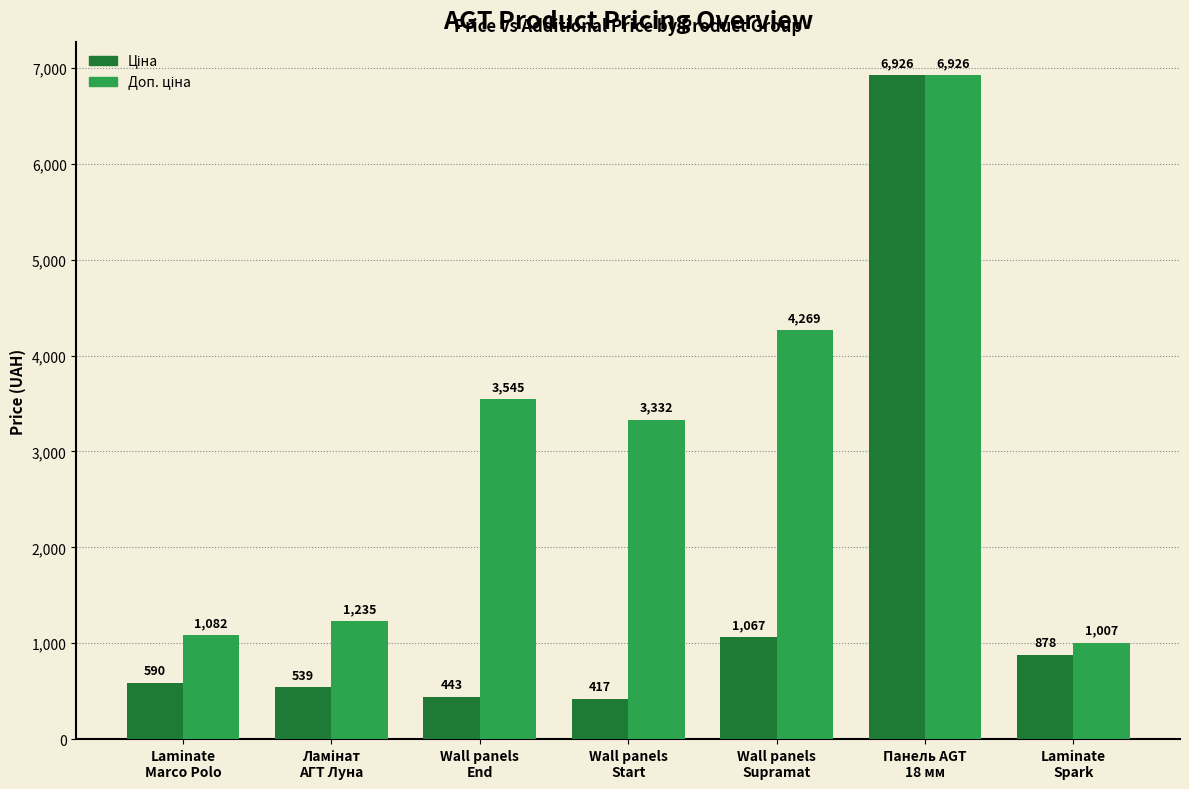

What is the minimum value shown in the chart?

416.6